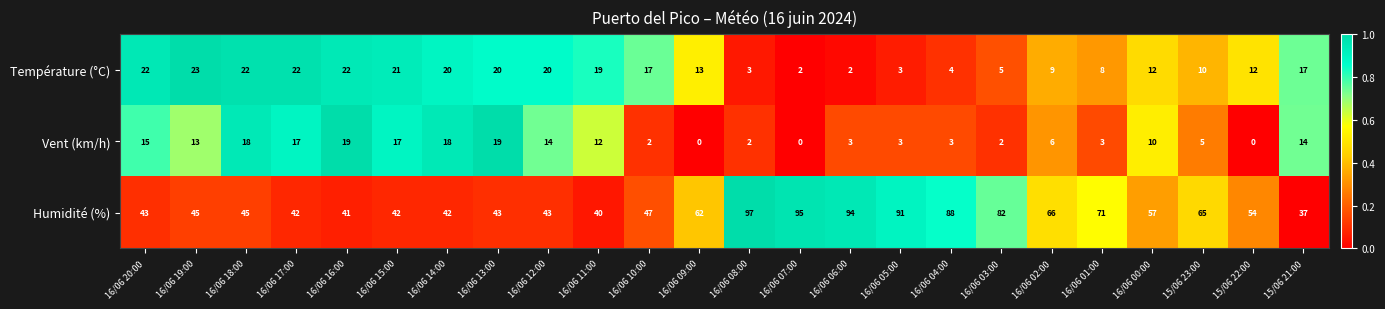

At which label is Humidité (%) closest to 67?

16/06 02:00